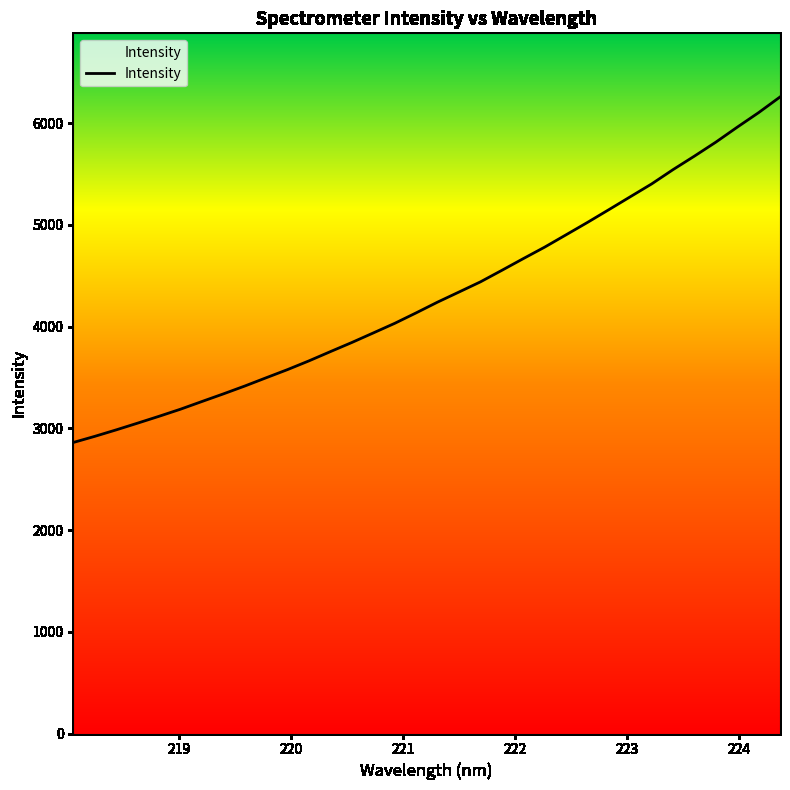

What is the minimum value shown in the chart?

2861.4